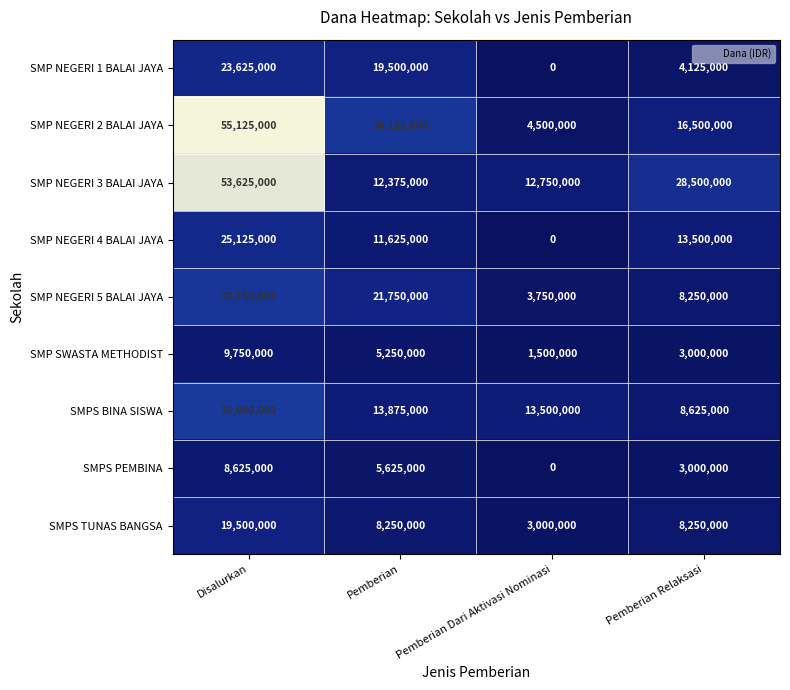

What is the difference between the second highest and second lowest values in the SMP NEGERI 1 BALAI JAYA series?

15375000